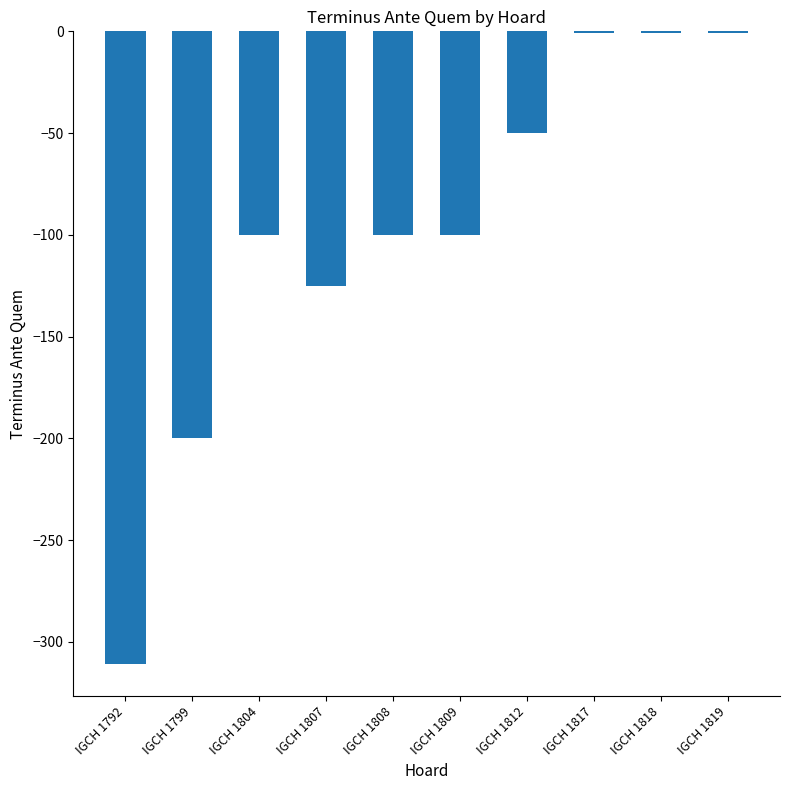

Between IGCH 1792 and IGCH 1812, which is larger?

IGCH 1812